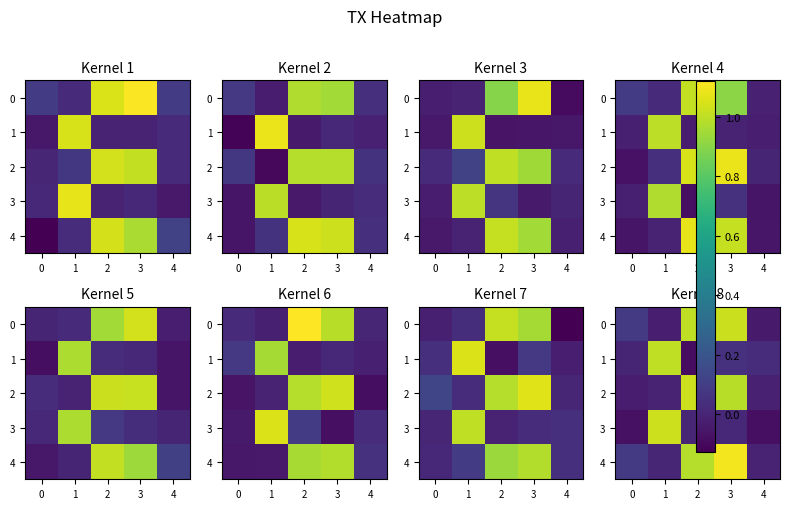

At which category is the sum across all series the highest?

3